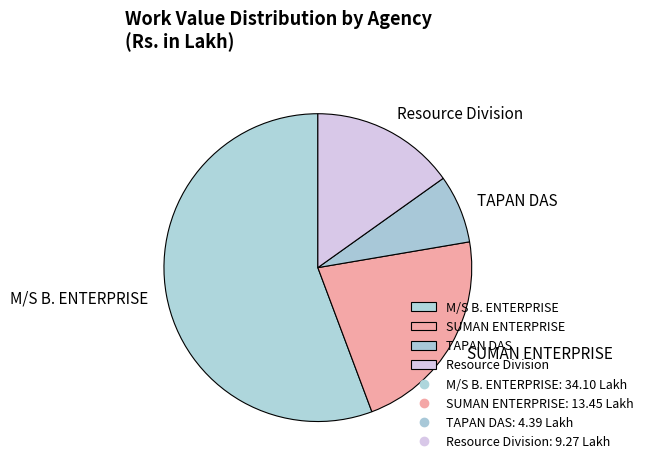

Approximately how many times larger is the value at M/S B. ENTERPRISE compared to Resource Division?

3.7